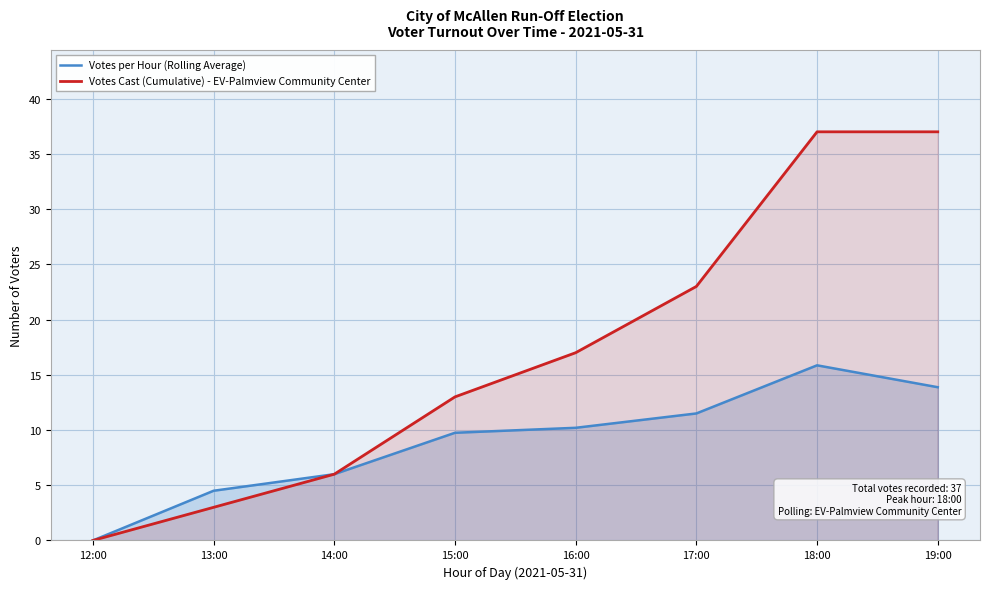

How many lines are shown in the chart?

2